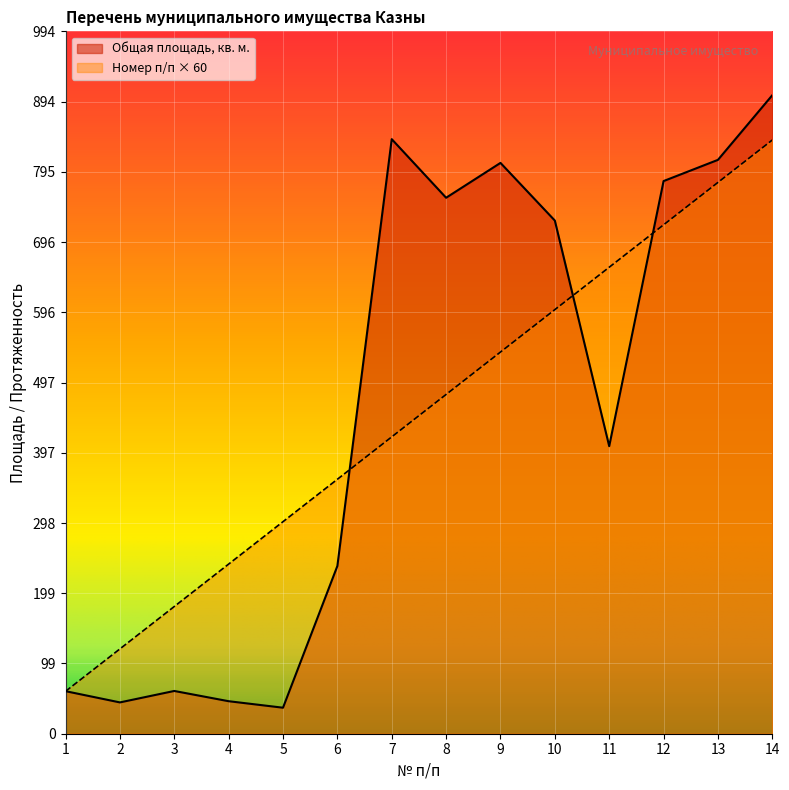

Which label corresponds to the smallest value in the chart?

5